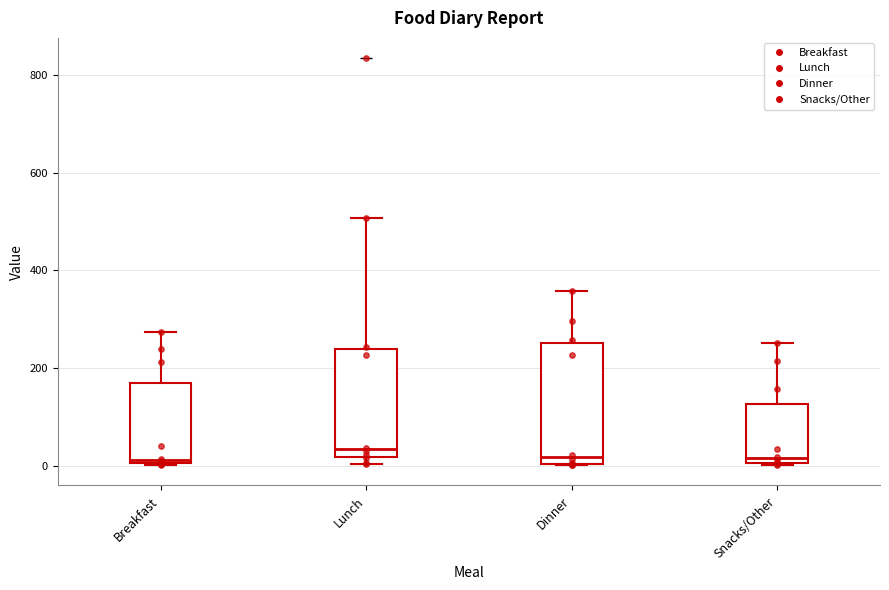

Reading left to right, read every box against the y-axis: the position of its median line, the range the box covers, and the ends of its whiskers. The values are not printed on the chart, so give them approximately, as read against the axis.

Breakfast: median 20, box 0 to 160, whiskers 0 to 280
Lunch: median 40, box 20 to 240, whiskers 0 to 500
Dinner: median 20, box 0 to 260, whiskers 0 to 360
Snacks/Other: median 20, box 0 to 120, whiskers 0 to 260